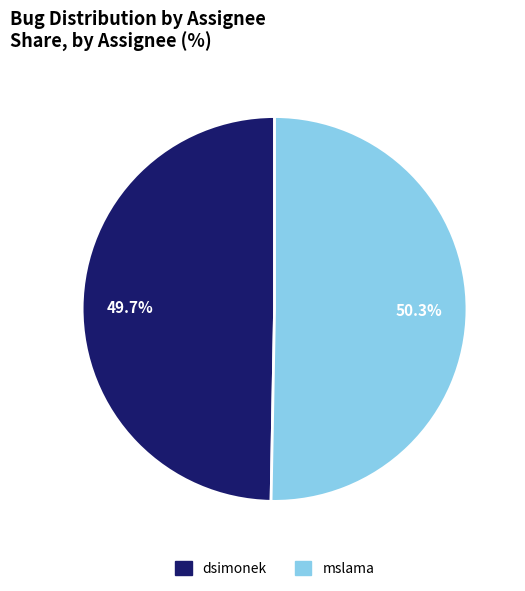

To the nearest percent, what is the combined percentage of mslama and dsimonek?

100%